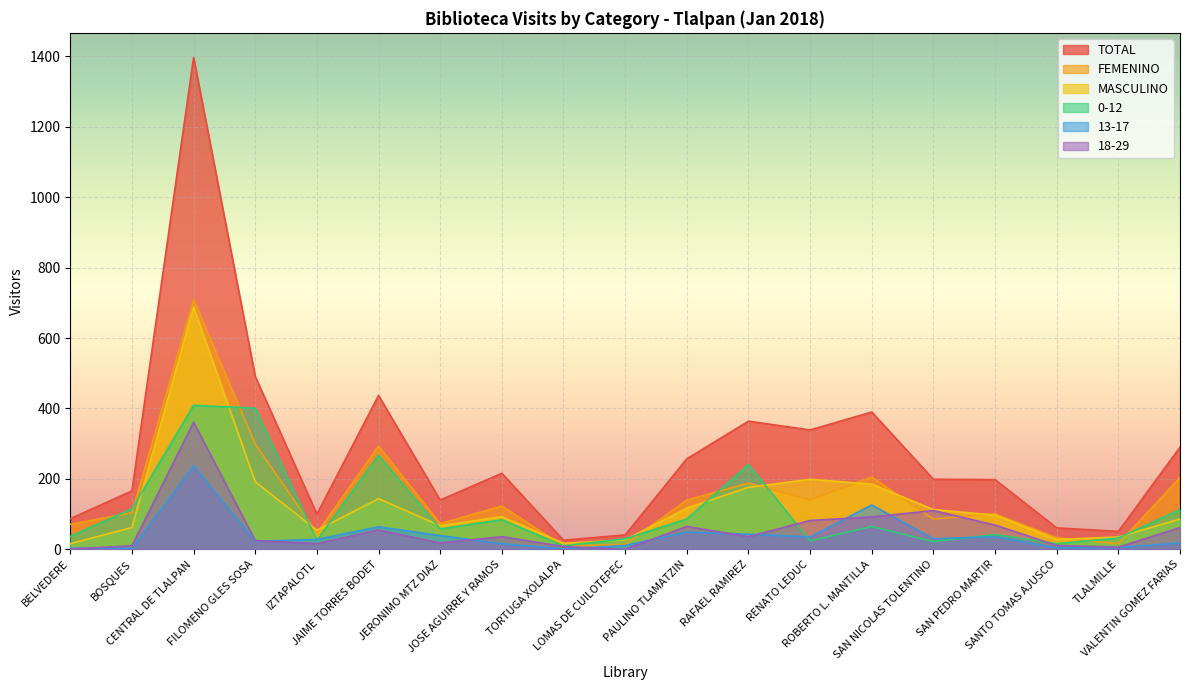

Which category has the highest value across all series?

CENTRAL DE TLALPAN